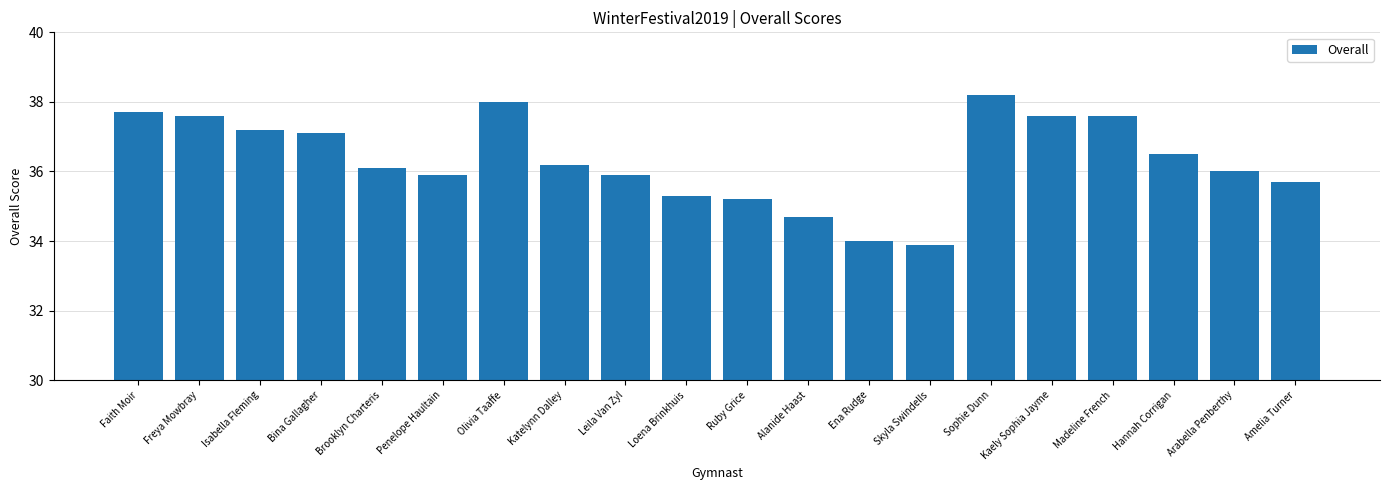

What is the maximum value shown in the chart?

38.2